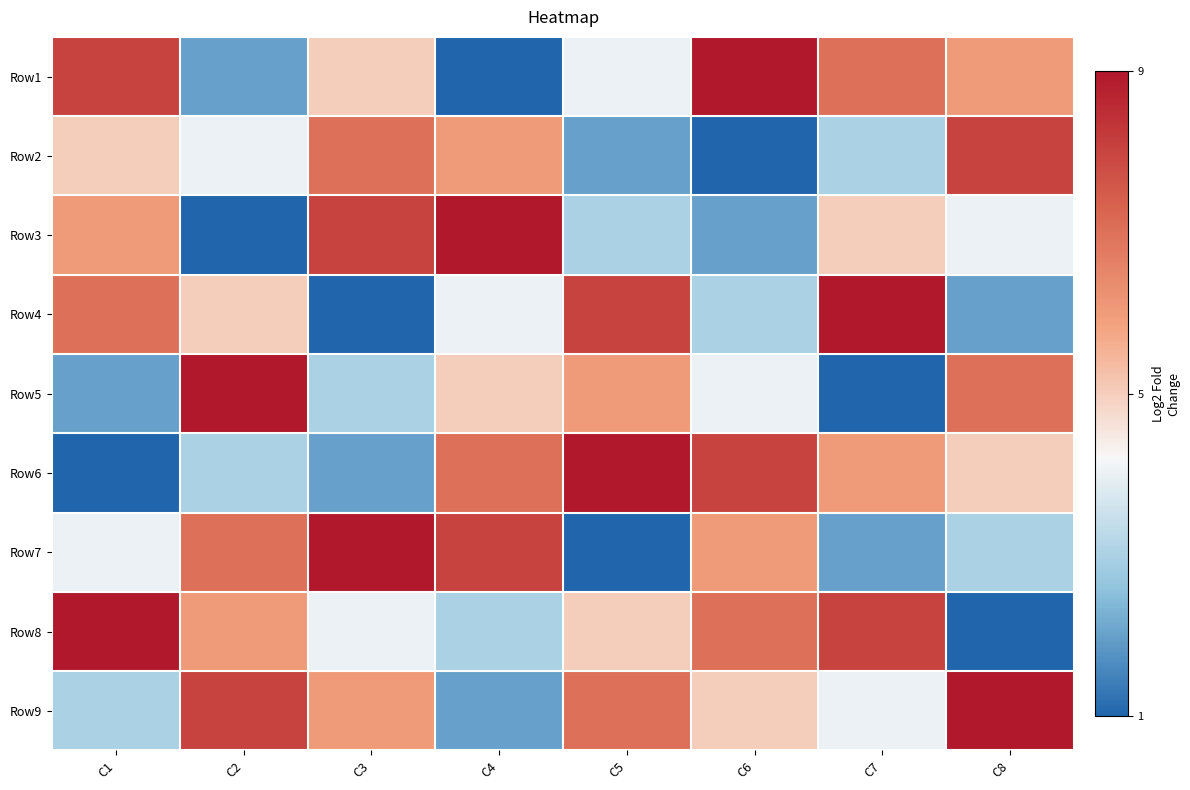

Between C2 and C4, which is larger?

C2